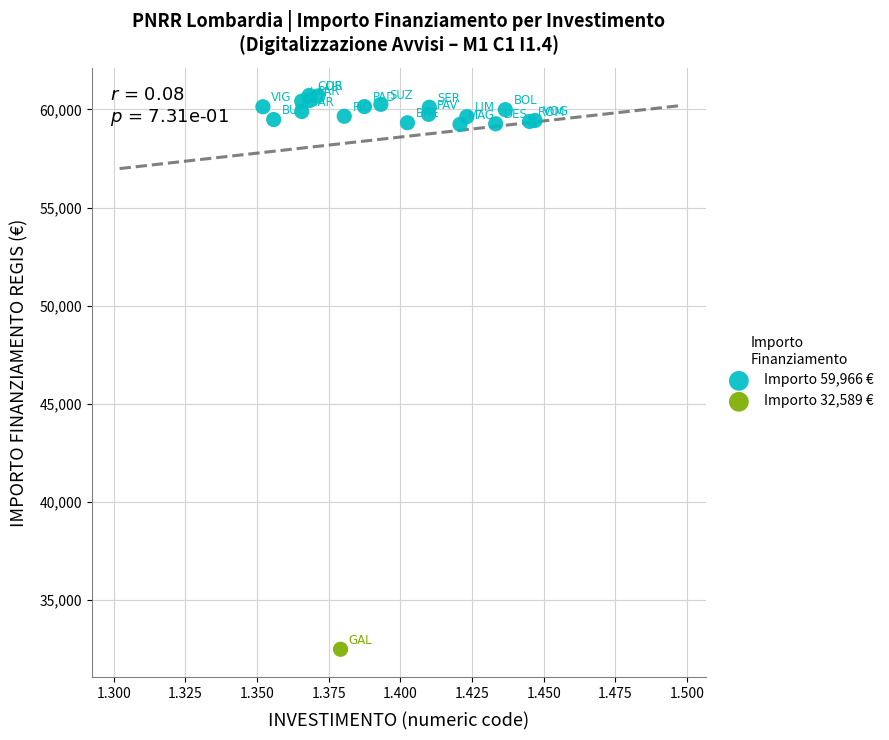

What are all the series names shown in the legend?

Importo 59,966 €, Importo 32,589 €